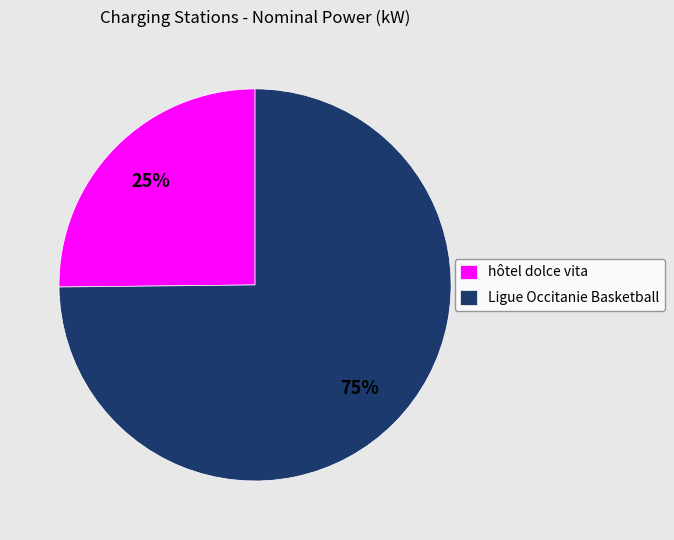

To the nearest percent, what is the average slice percentage?

50%